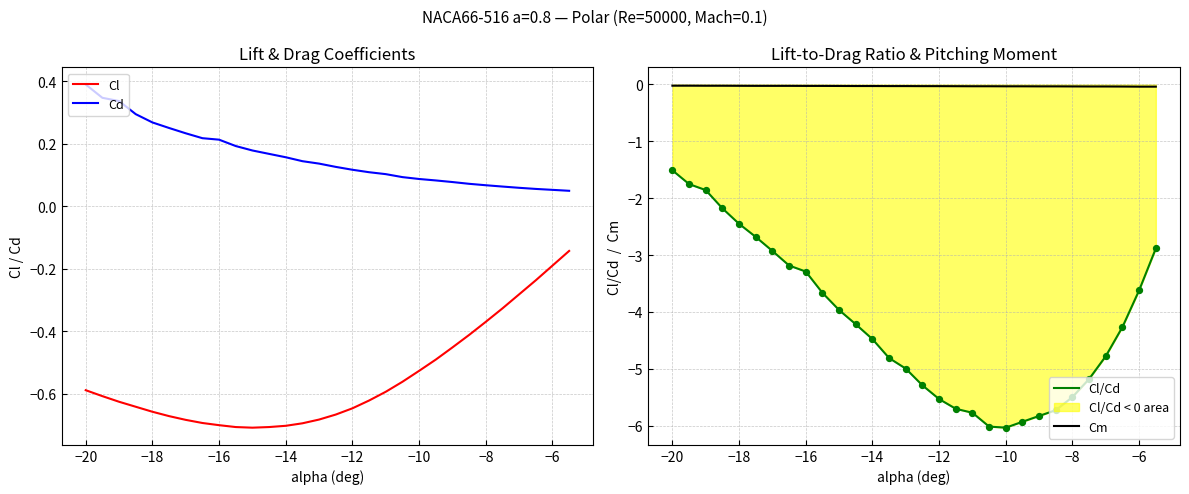

What are all the series names shown in the legend?

Cl, Cd, Cl/Cd, Cm